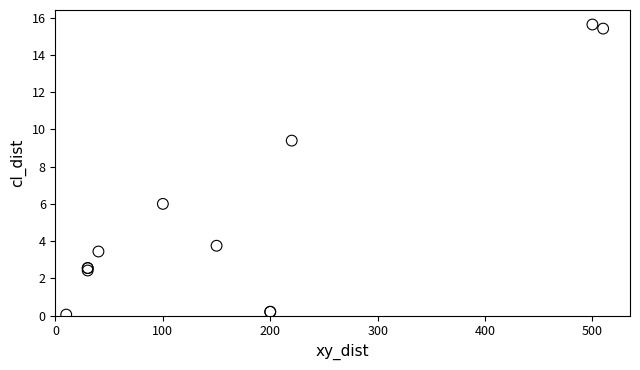

What Y value in the scatter plot is closest to 7?

6.0